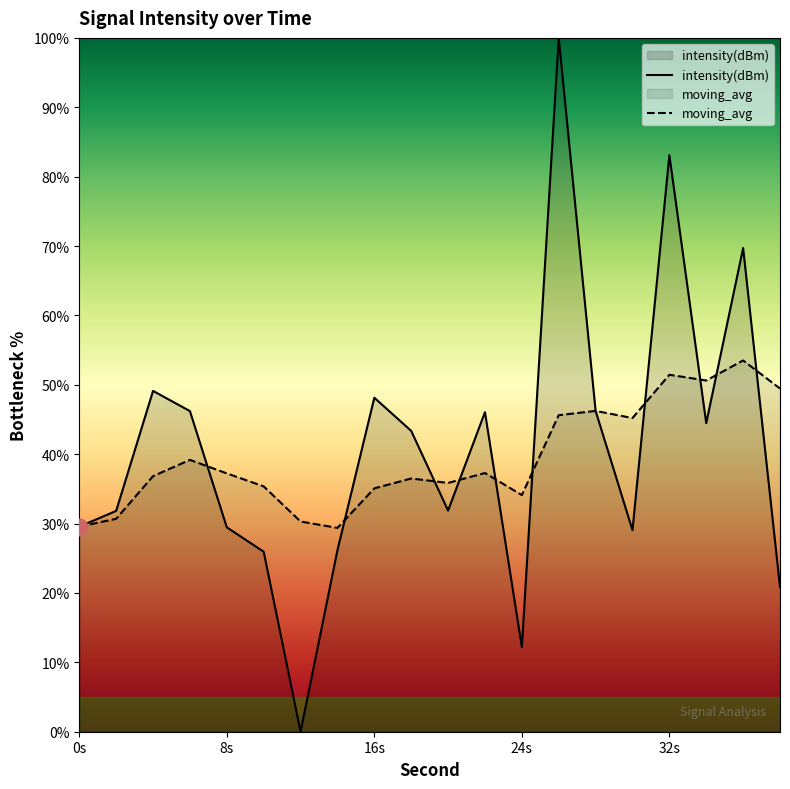

Which category has the highest value in the intensity(dBm) series?

26